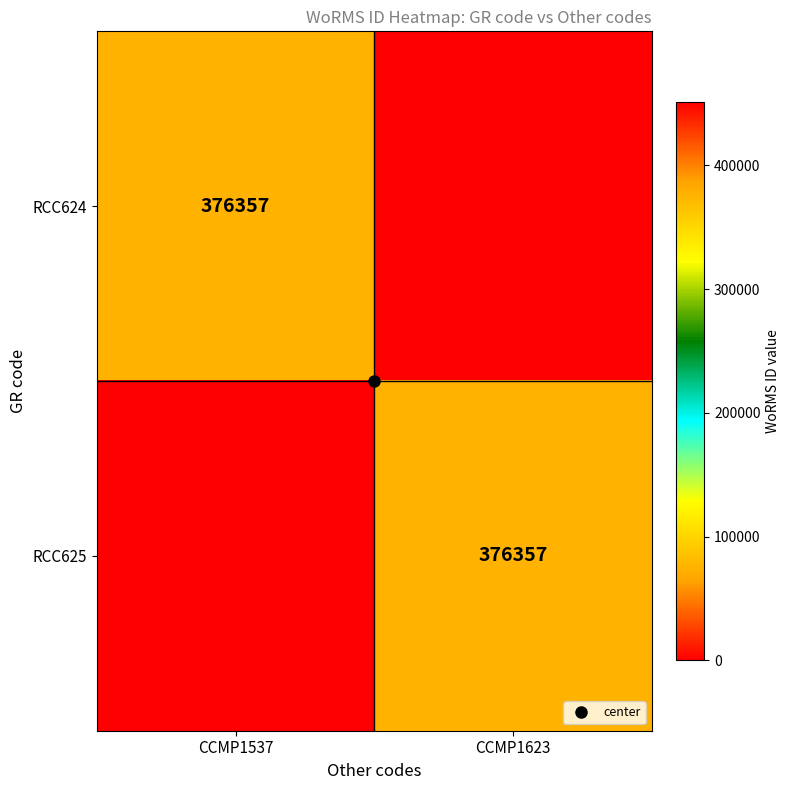

List the labels in order of RCC624 value, largest first.

CCMP1537, CCMP1623